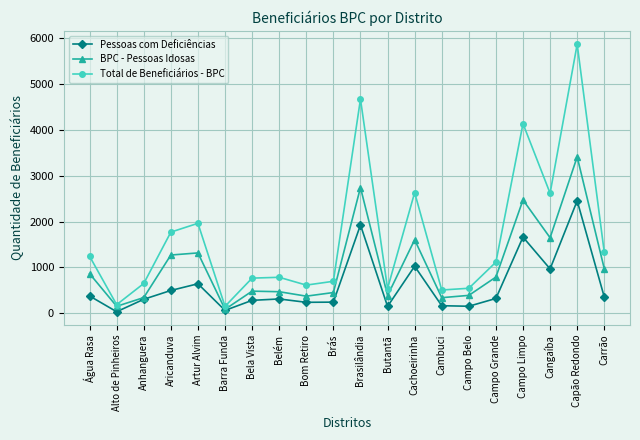

Which series changed the most between Aricanduva and Campo Belo?

Total de Beneficiários - BPC